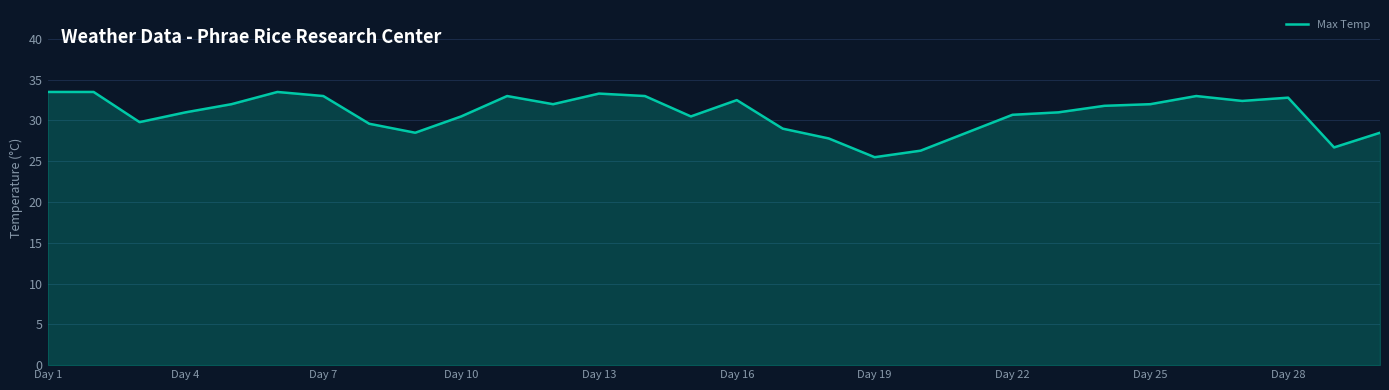

What is the smallest value displayed?

25.5